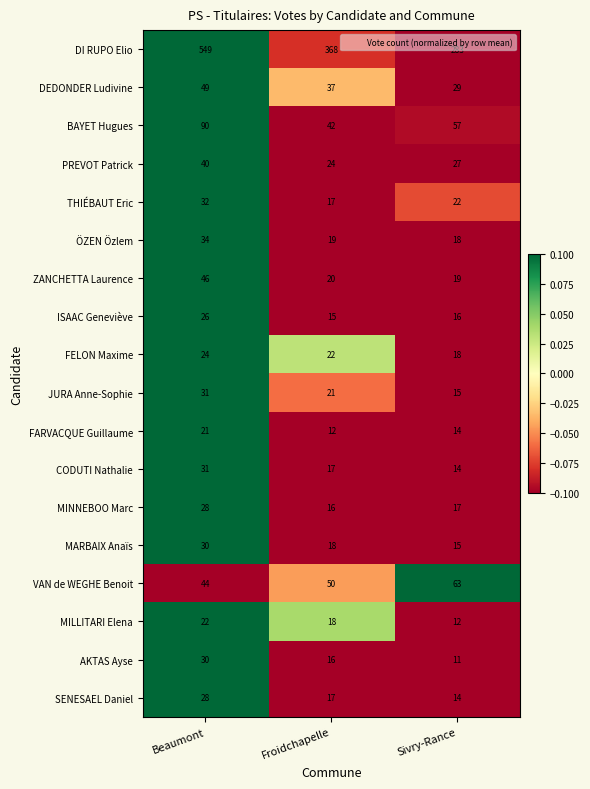

What is the spread (max minus min) of values at Froidchapelle?

356